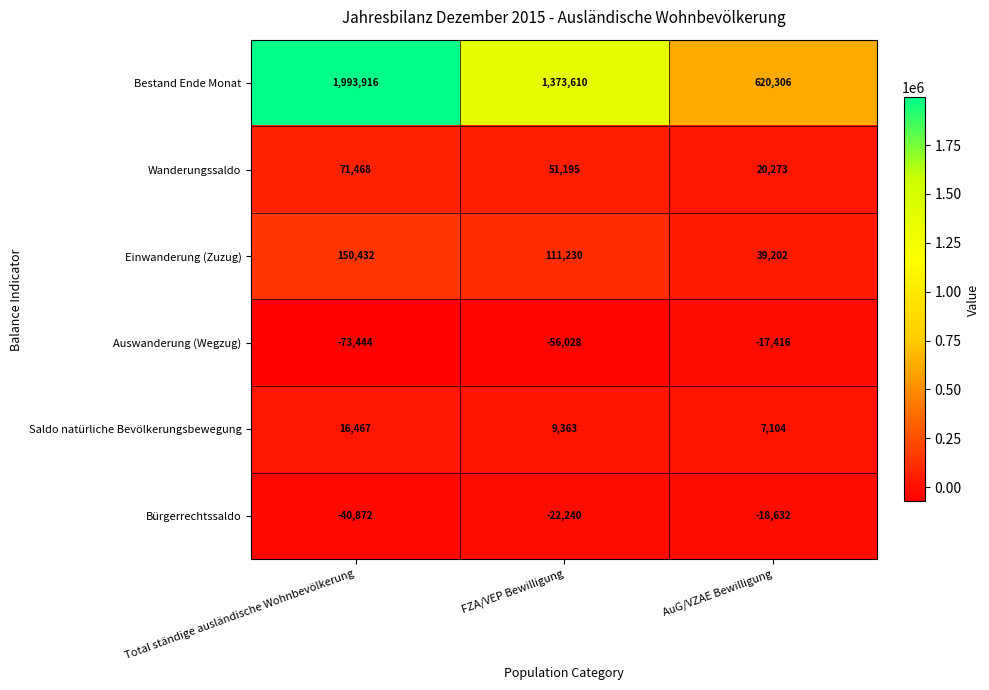

List the series in order of their peak value, lowest first.

Bürgerrechtssaldo, Auswanderung (Wegzug), Saldo natürliche Bevölkerungsbewegung, Wanderungssaldo, Einwanderung (Zuzug), Bestand Ende Monat